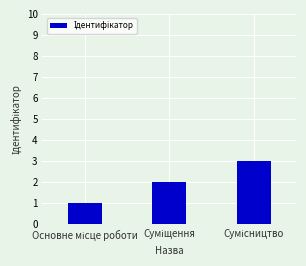

What is the greatest value displayed?

3